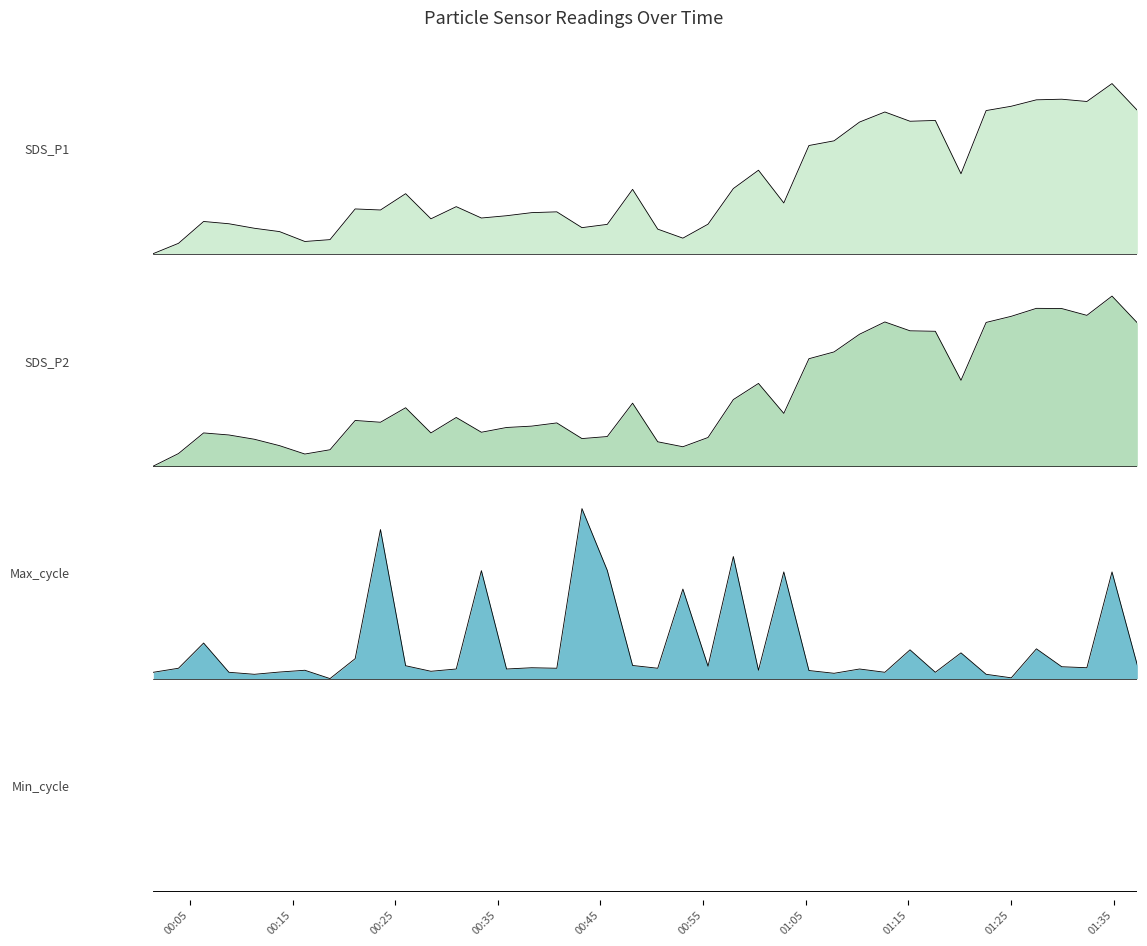

Reading left to right, what are all the values shown in this chart?

SDS_P1: 0.0	0.1	0.2	0.2	0.1	0.1	0.1	0.1	0.3	0.3	0.4	0.2	0.3	0.2	0.2	0.2	0.2	0.2	0.2	0.4	0.1	0.1	0.2	0.4	0.5	0.3	0.6	0.7	0.8	0.8	0.8	0.8	0.5	0.8	0.9	0.9	0.9	0.9	1.0	0.8
SDS_P2: 0.0	0.1	0.2	0.2	0.2	0.1	0.1	0.1	0.3	0.3	0.3	0.2	0.3	0.2	0.2	0.2	0.3	0.2	0.2	0.4	0.1	0.1	0.2	0.4	0.5	0.3	0.6	0.7	0.8	0.8	0.8	0.8	0.5	0.8	0.9	0.9	0.9	0.9	1.0	0.8
Max_cycle: 0.0	0.1	0.2	0.0	0.0	0.0	0.0	0.0	0.1	0.9	0.1	0.0	0.1	0.6	0.1	0.1	0.1	1.0	0.6	0.1	0.1	0.5	0.1	0.7	0.0	0.6	0.0	0.0	0.1	0.0	0.2	0.0	0.2	0.0	0.0	0.2	0.1	0.1	0.6	0.1